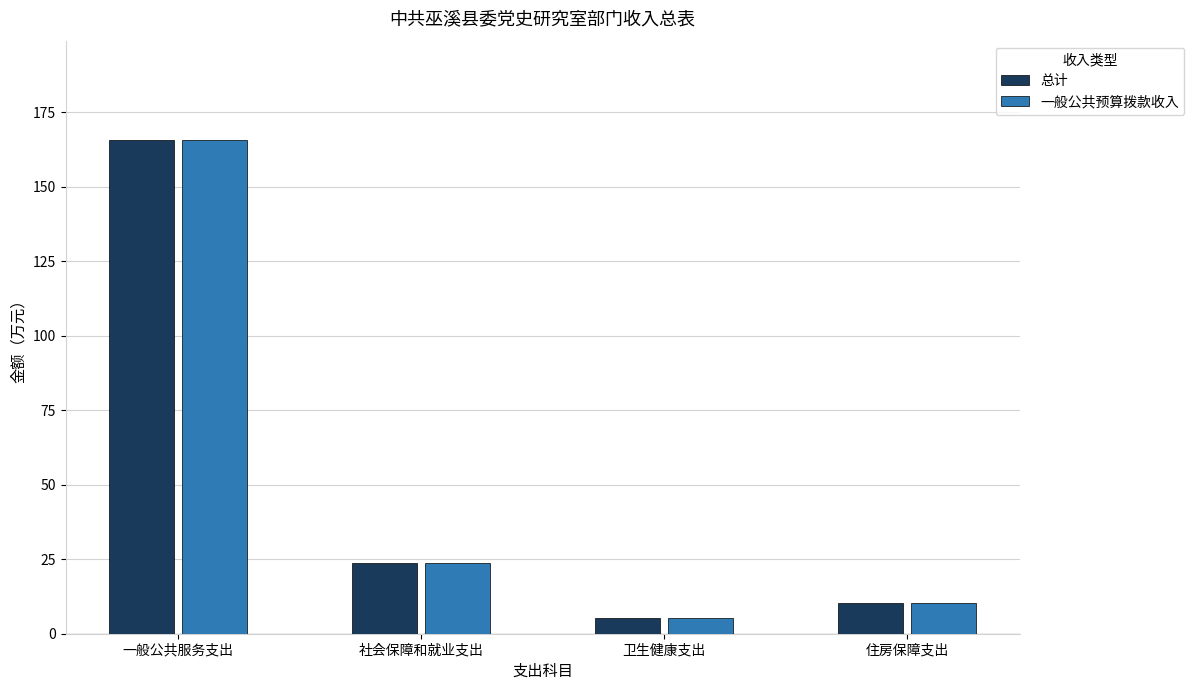

What is the difference between the 一般公共预算拨款收入 values at 社会保障和就业支出 and 住房保障支出?

13.5